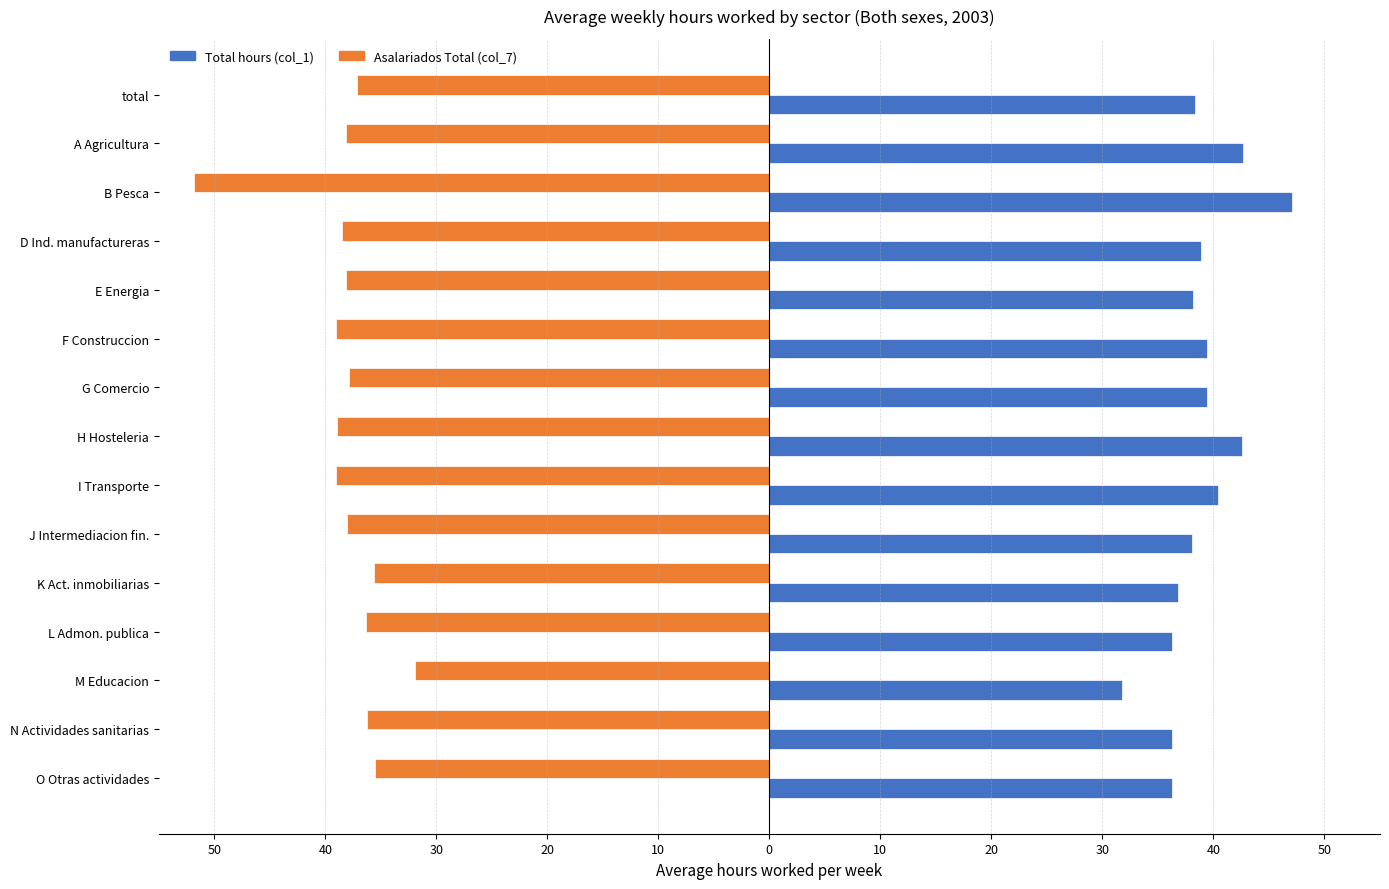

How many groups of bars are there?

15